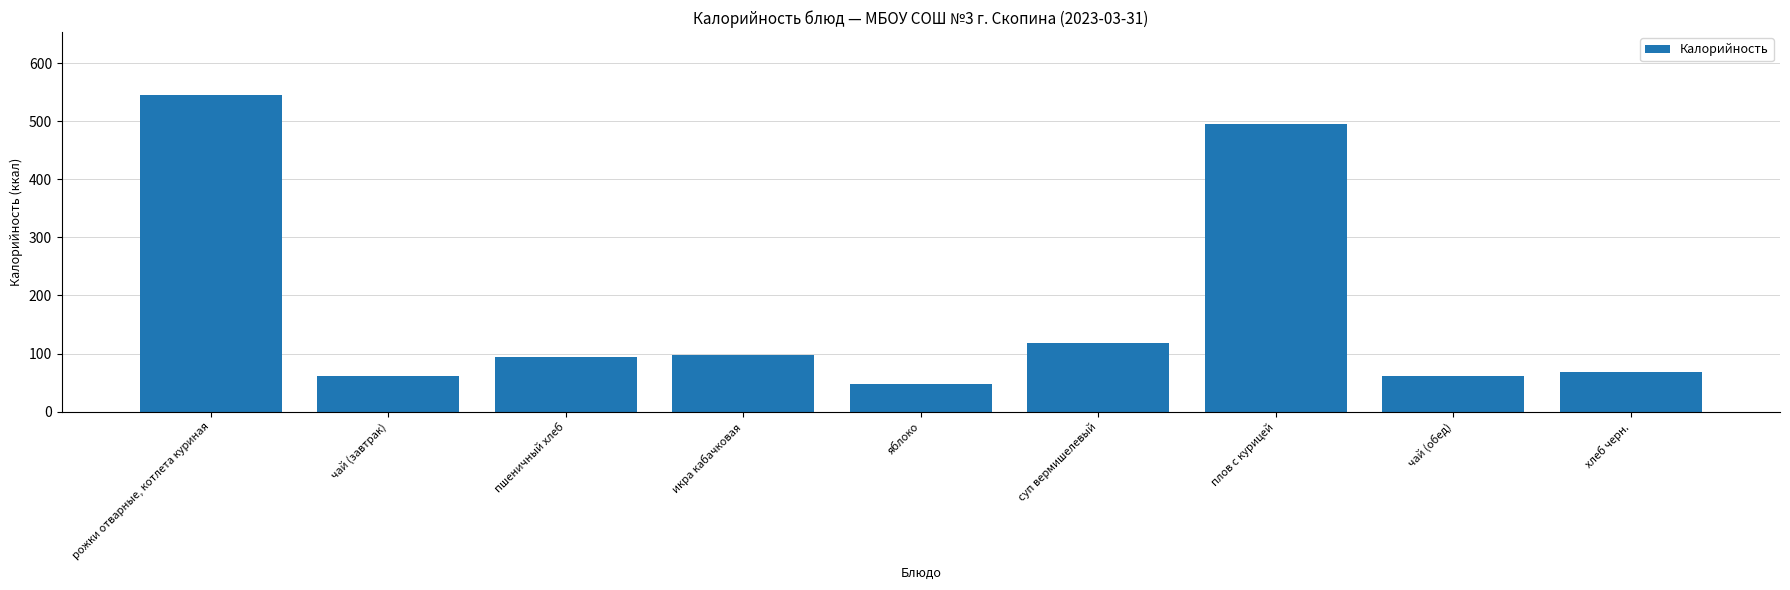

Reading left to right, extract all data points from this chart.

544.5	62.0	93.3	97.0	47.0	118.0	495.0	62.0	69.0